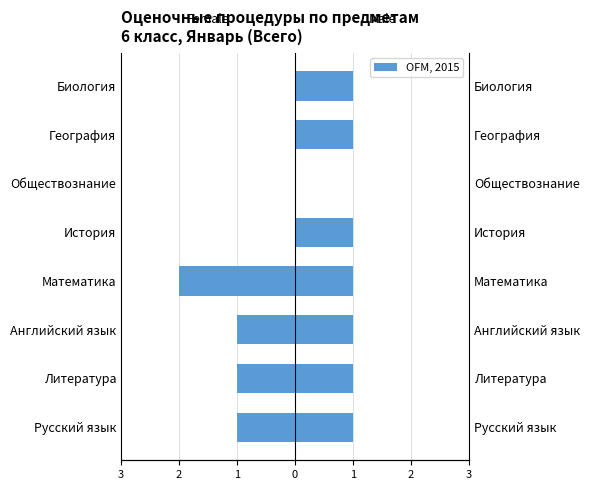

Reading right to left, what are all the values shown in this chart?

Female: 0	0	0	0	-2	-1	-1	-1
Male: 1	1	0	1	1	1	1	1